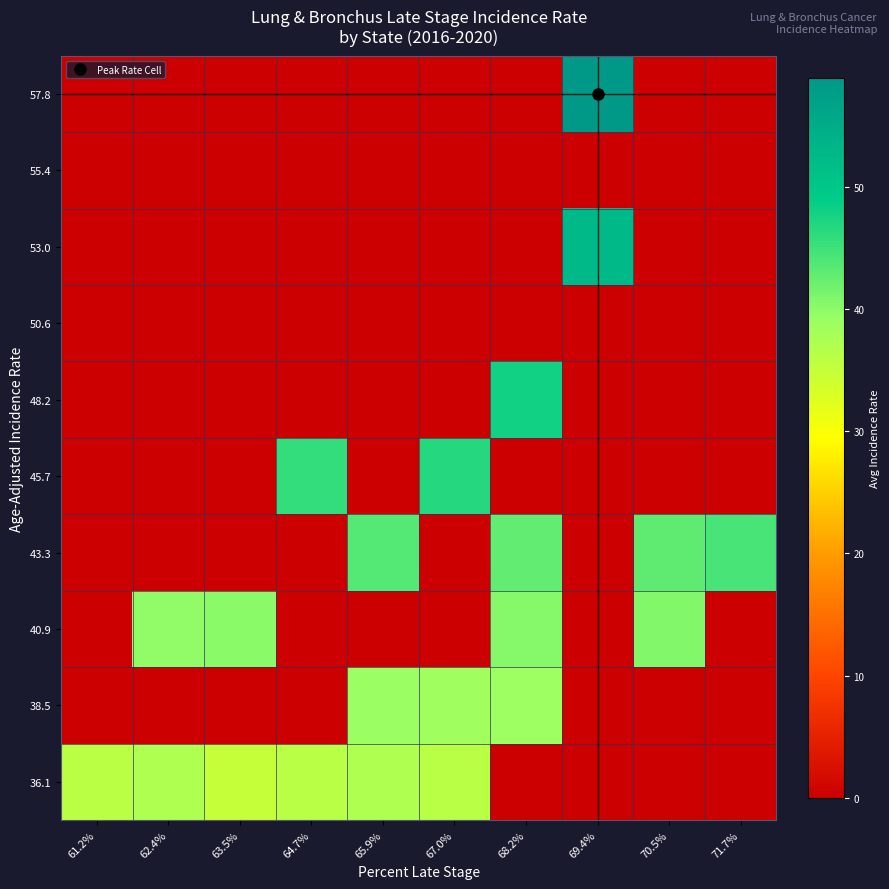

Reading left to right, what are all the values shown in this chart?

36.1: 61.2%=36.0	62.4%=37.1	63.5%=35.1	64.7%=36.2	65.9%=37.1	67.0%=36.1	68.2%=0.0	69.4%=0.0	70.5%=0.0	71.7%=0.0
38.5: 61.2%=0.0	62.4%=0.0	63.5%=0.0	64.7%=0.0	65.9%=39.0	67.0%=38.6	68.2%=38.7	69.4%=0.0	70.5%=0.0	71.7%=0.0
40.9: 61.2%=0.0	62.4%=39.8	63.5%=40.2	64.7%=0.0	65.9%=0.0	67.0%=0.0	68.2%=40.3	69.4%=0.0	70.5%=40.5	71.7%=0.0
43.3: 61.2%=0.0	62.4%=0.0	63.5%=0.0	64.7%=0.0	65.9%=43.6	67.0%=0.0	68.2%=42.6	69.4%=0.0	70.5%=43.0	71.7%=44.2
45.7: 61.2%=0.0	62.4%=0.0	63.5%=0.0	64.7%=45.7	65.9%=0.0	67.0%=46.5	68.2%=0.0	69.4%=0.0	70.5%=0.0	71.7%=0.0
48.2: 61.2%=0.0	62.4%=0.0	63.5%=0.0	64.7%=0.0	65.9%=0.0	67.0%=0.0	68.2%=47.9	69.4%=0.0	70.5%=0.0	71.7%=0.0
50.6: 61.2%=0.0	62.4%=0.0	63.5%=0.0	64.7%=0.0	65.9%=0.0	67.0%=0.0	68.2%=0.0	69.4%=0.0	70.5%=0.0	71.7%=0.0
53.0: 61.2%=0.0	62.4%=0.0	63.5%=0.0	64.7%=0.0	65.9%=0.0	67.0%=0.0	68.2%=0.0	69.4%=52.5	70.5%=0.0	71.7%=0.0
55.4: 61.2%=0.0	62.4%=0.0	63.5%=0.0	64.7%=0.0	65.9%=0.0	67.0%=0.0	68.2%=0.0	69.4%=0.0	70.5%=0.0	71.7%=0.0
57.8: 61.2%=0.0	62.4%=0.0	63.5%=0.0	64.7%=0.0	65.9%=0.0	67.0%=0.0	68.2%=0.0	69.4%=58.9	70.5%=0.0	71.7%=0.0